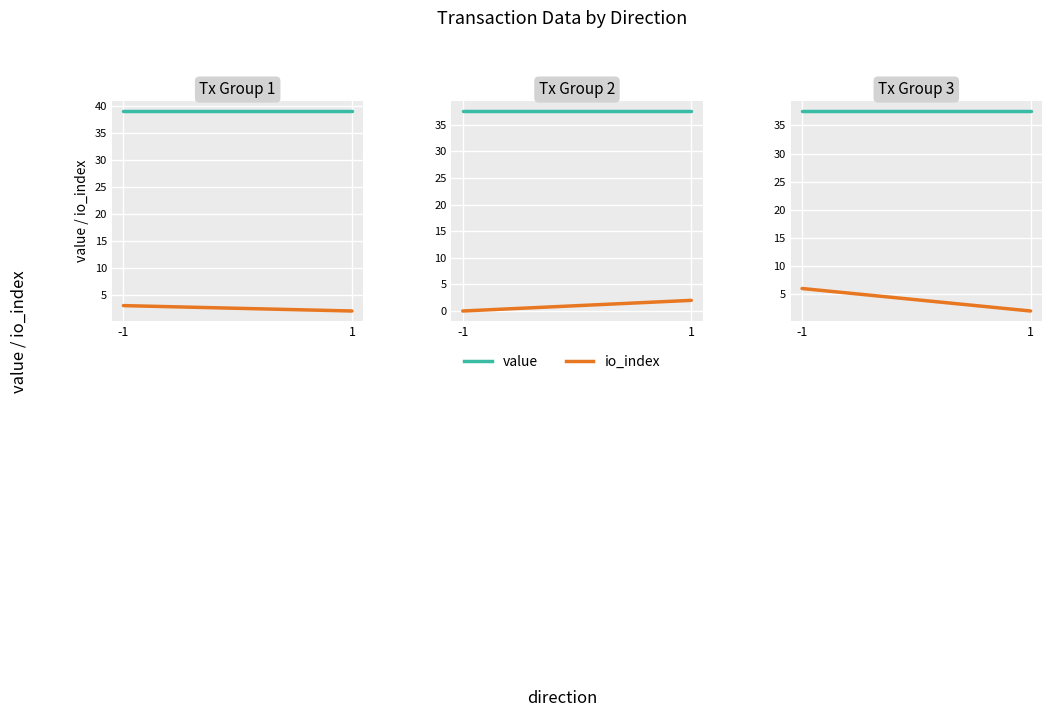

Count the io_index values in the range 2 to 6.

2